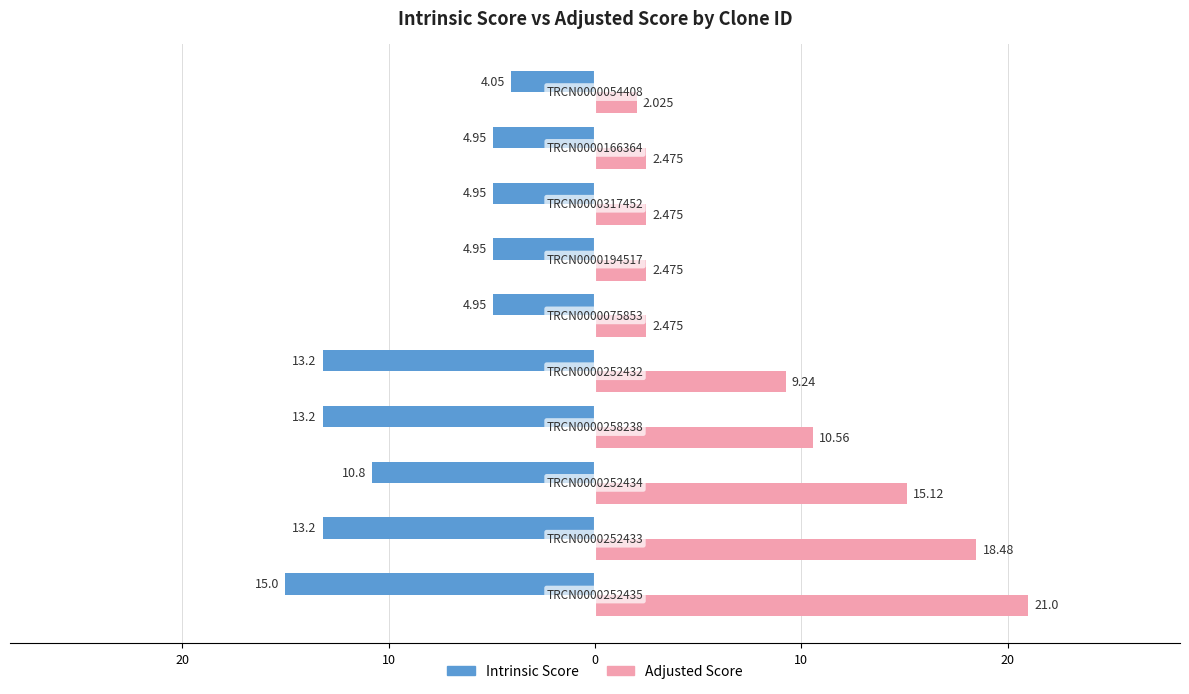

What are all the series names shown in the legend?

Intrinsic Score, Adjusted Score